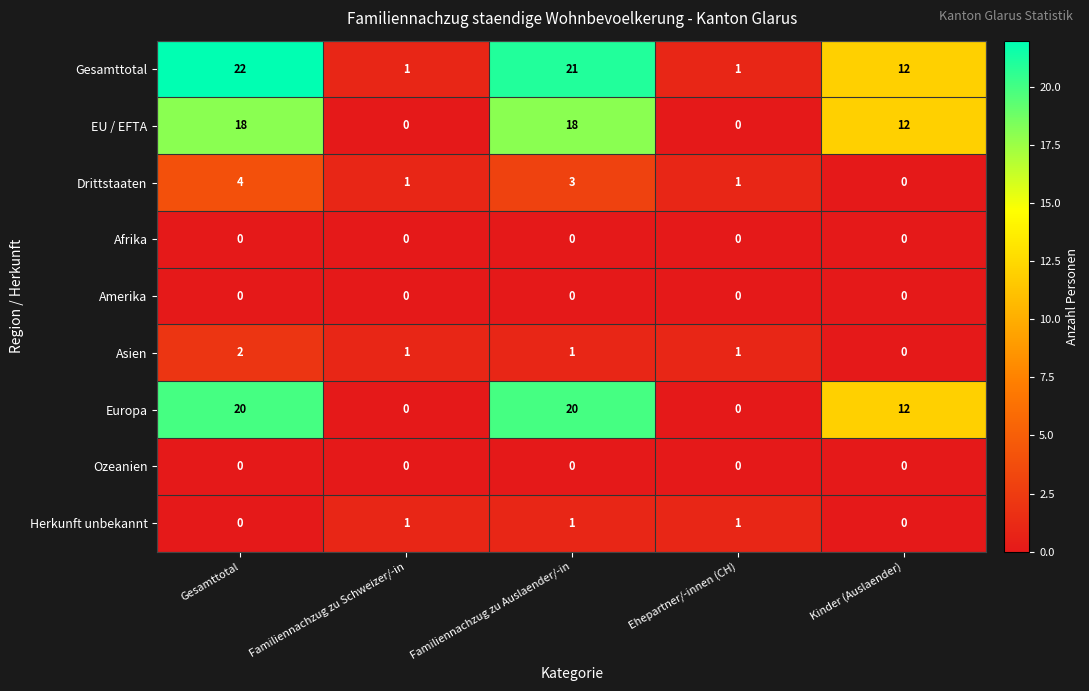

True or false: EU / EFTA has a value of -7 at Ehepartner/-innen (CH).

False